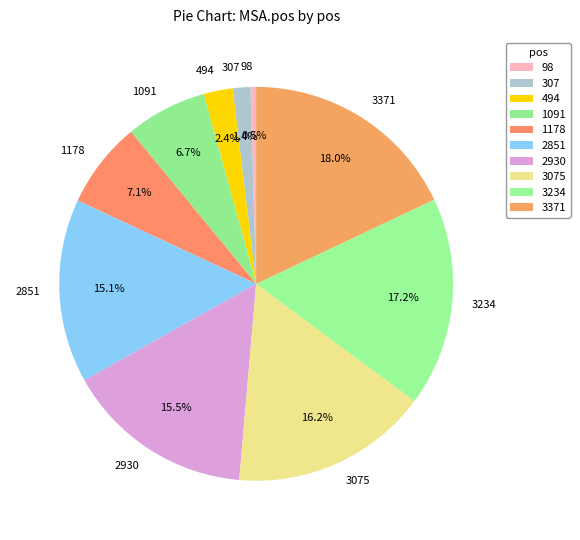

How many slices are in this pie chart?

10